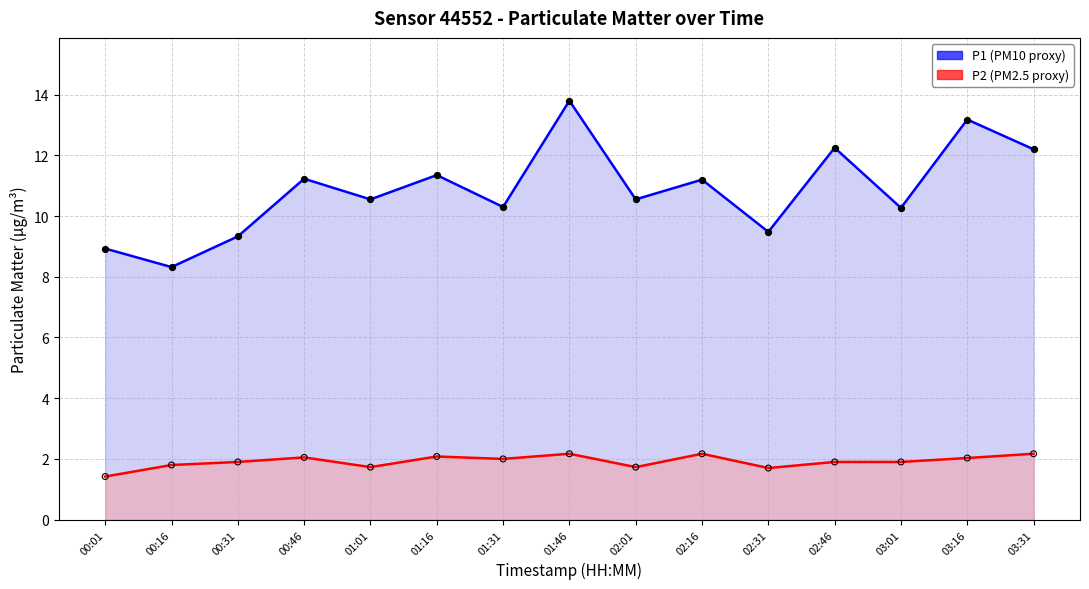

Which series has the widest spread of Y values?

P1